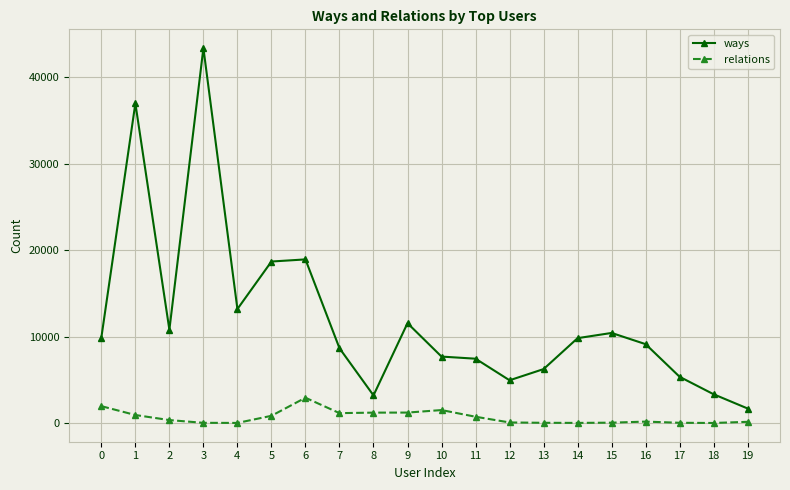

Which series has the largest total across all categories?

ways